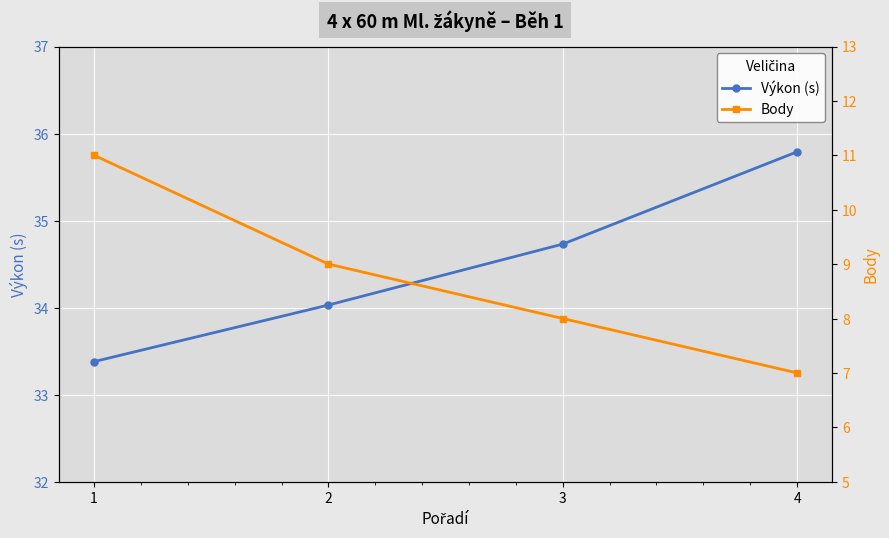

The Body series shows 12.4 at 4. True or false?

False